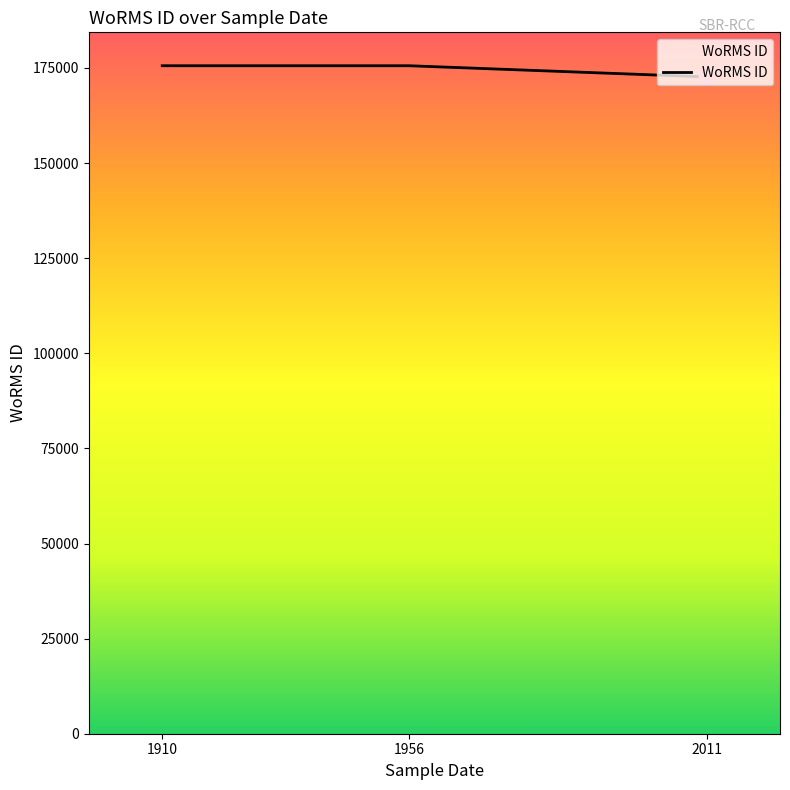

The value at 1910 is 234070. True or false?

False